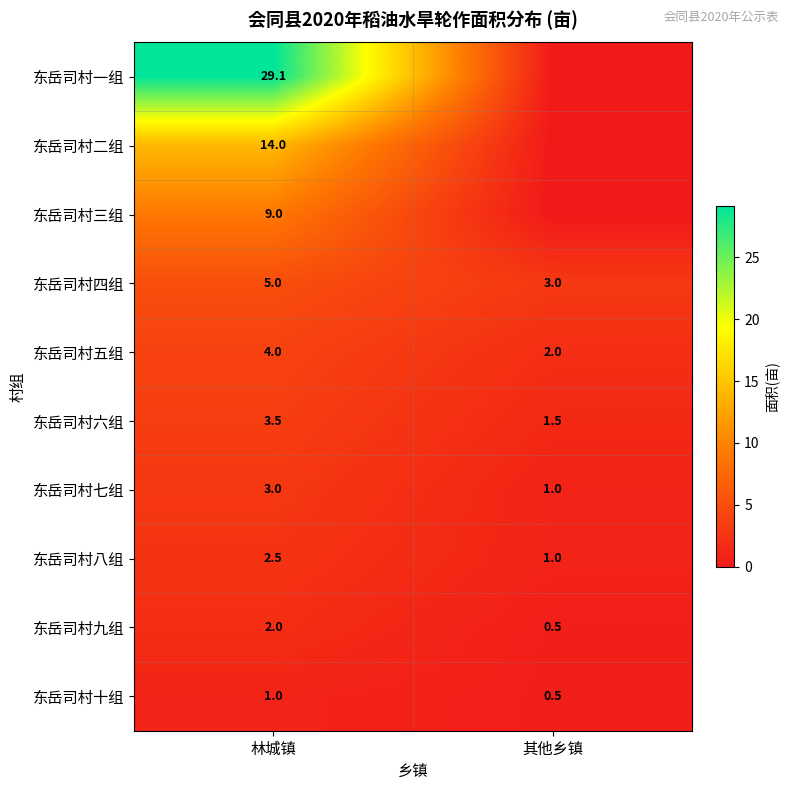

The value of 东岳司村六组 at 其他乡镇 is 0.4. True or false?

False